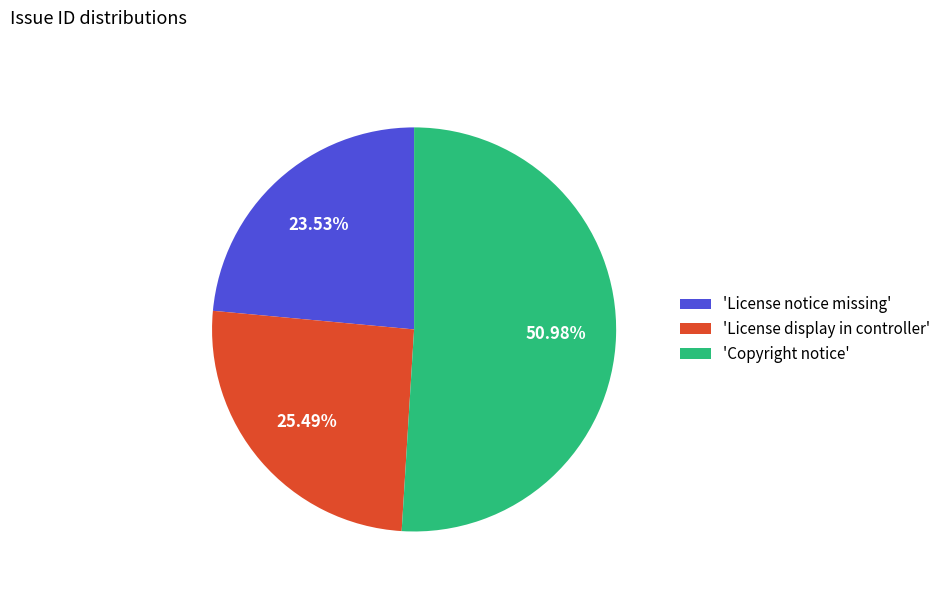

How many segments does this pie chart have?

3